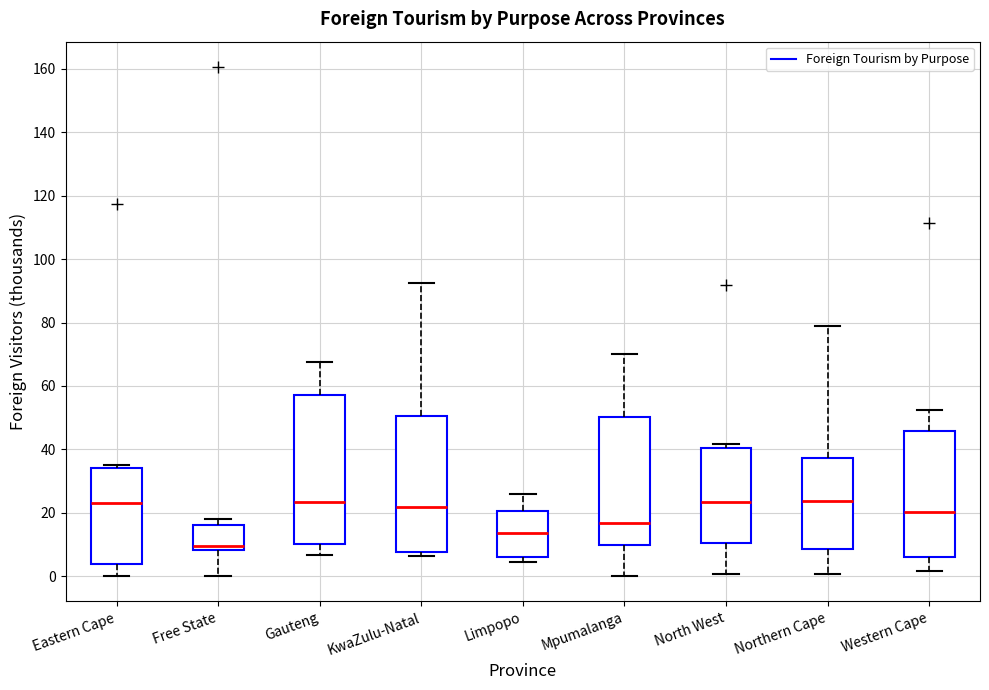

Reading left to right, transcribe this box plot: for each box, give where its median line is, the range the box spans, and where its two whiskers end, as read against the y-axis. The values are not printed on the chart, so give them approximately, as read against the axis.

Eastern Cape: median 24, box 4 to 34, whiskers 0 to 36
Free State: median 10, box 8 to 16, whiskers 0 to 18
Gauteng: median 24, box 10 to 58, whiskers 6 to 68
KwaZulu-Natal: median 22, box 8 to 50, whiskers 6 to 92
Limpopo: median 14, box 6 to 20, whiskers 4 to 26
Mpumalanga: median 16, box 10 to 50, whiskers 0 to 70
North West: median 24, box 10 to 40, whiskers 0 to 42
Northern Cape: median 24, box 8 to 38, whiskers 0 to 78
Western Cape: median 20, box 6 to 46, whiskers 2 to 52